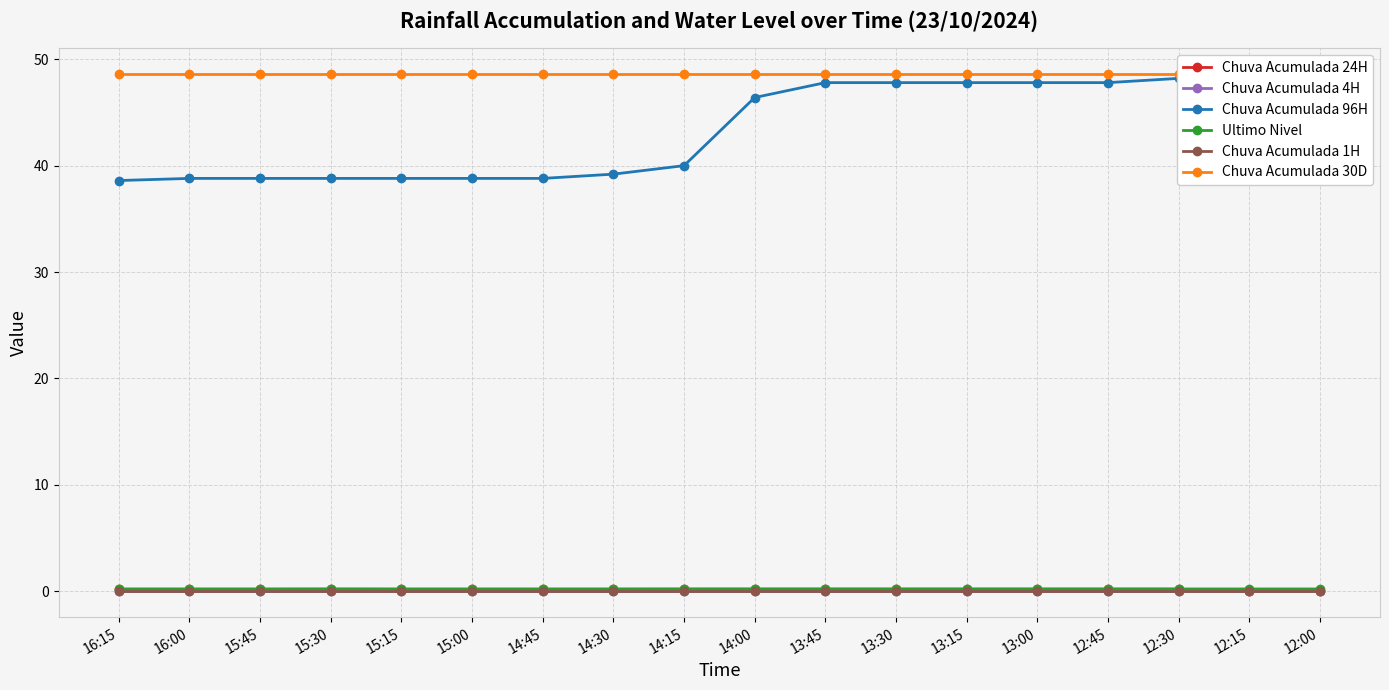

True or false: Chuva Acumulada 30D and Chuva Acumulada 1H intersect in this chart.

False